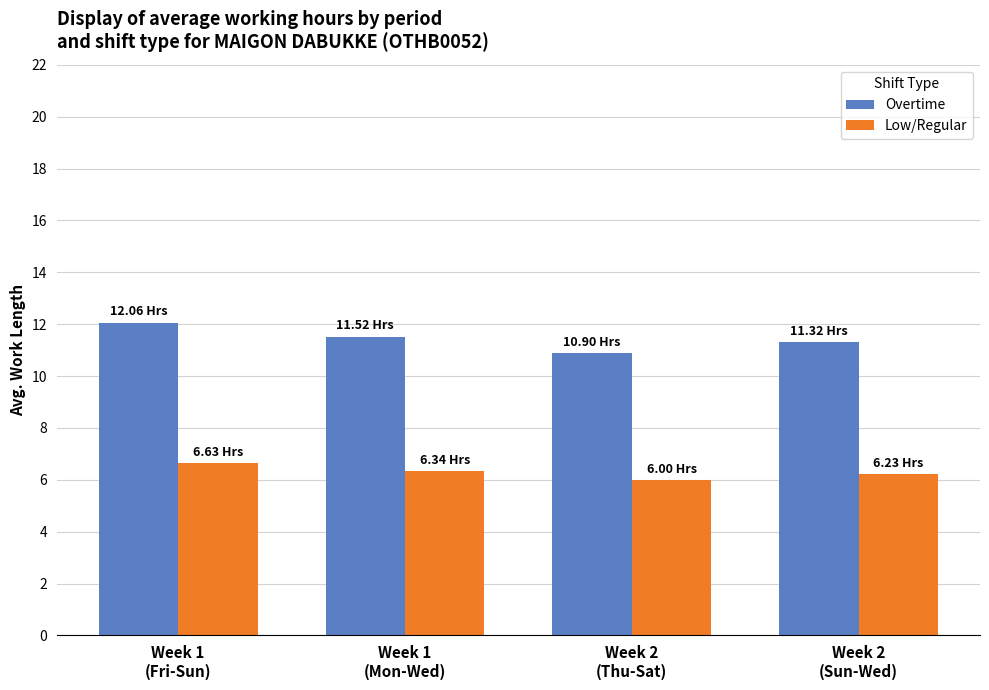

What is the sum of the Low/Regular values at Week 1
(Fri-Sun) and Week 2
(Sun-Wed)?

12.9